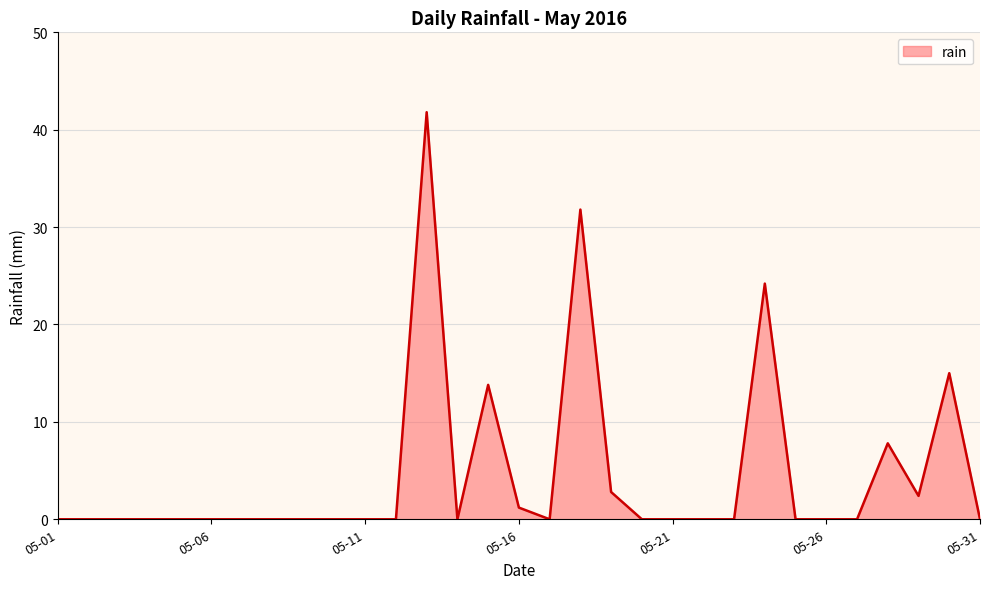

What is the maximum value shown in the chart?

41.8